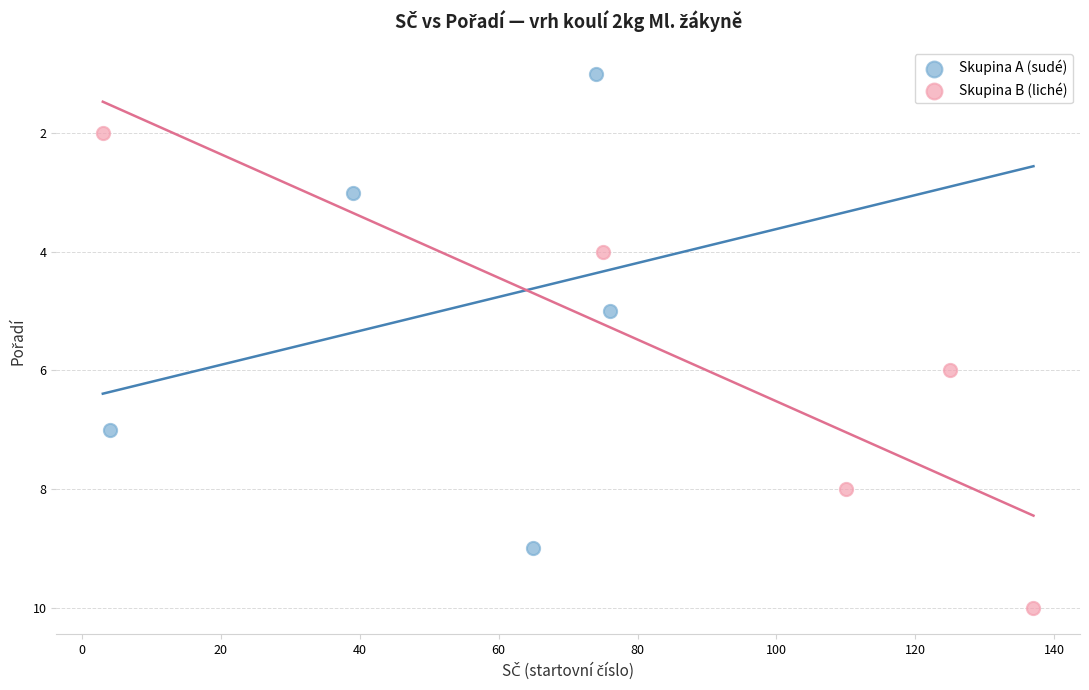

Which series reaches the minimum Y coordinate?

Skupina A (sudé)